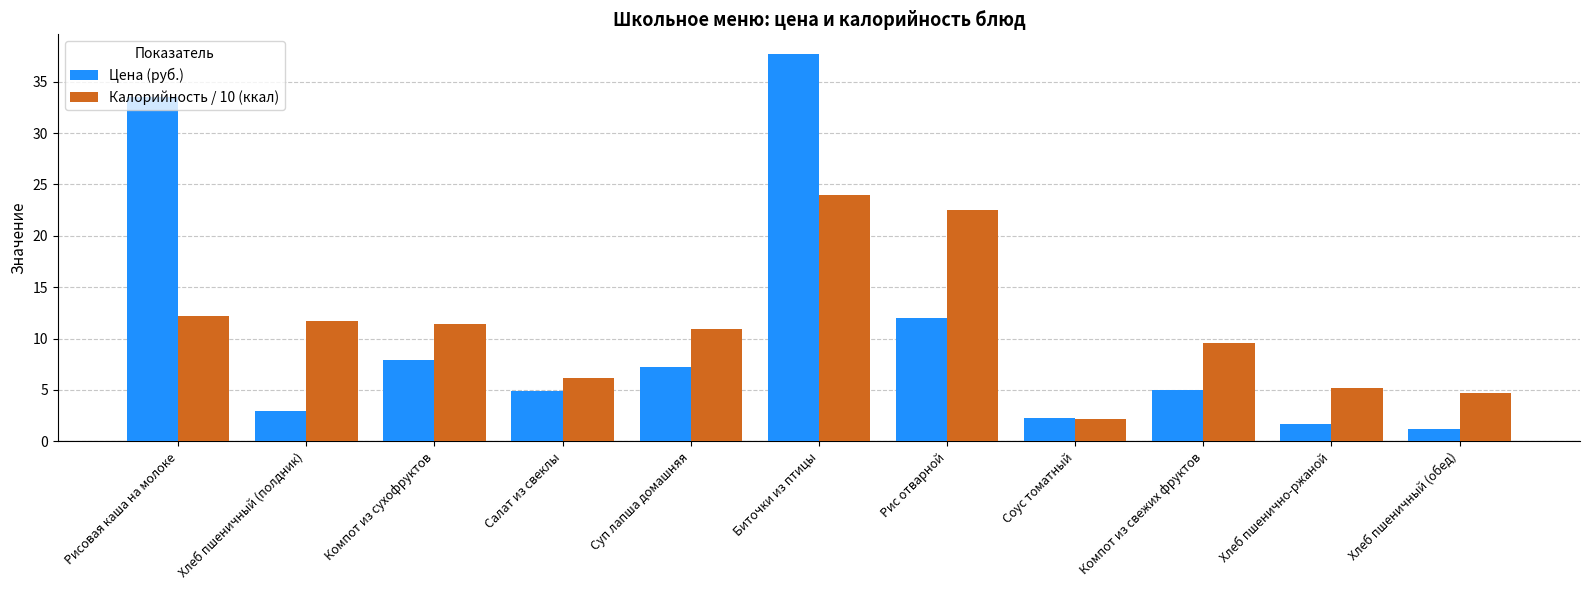

What is the sum of the Цена (руб.) values at Соус томатный and Хлеб пшенично-ржаной?

3.9